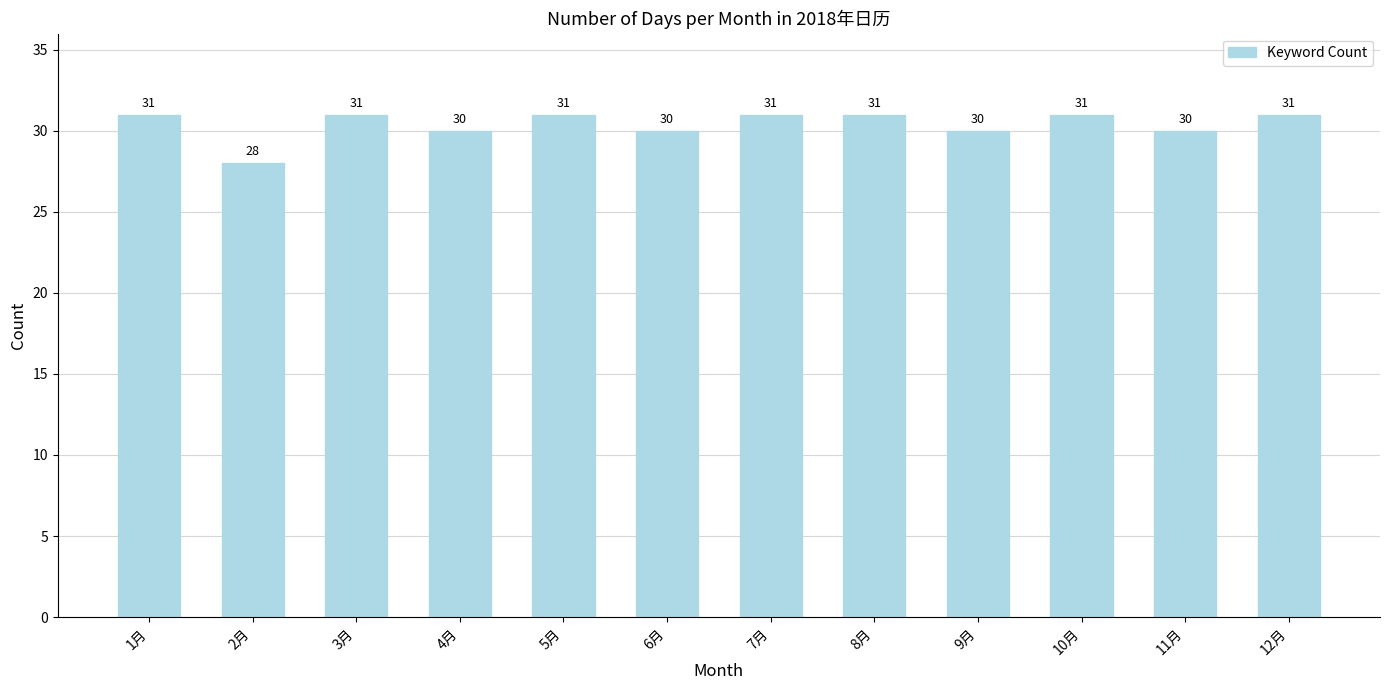

What is the sum of the values at 3月 and 12月?

62